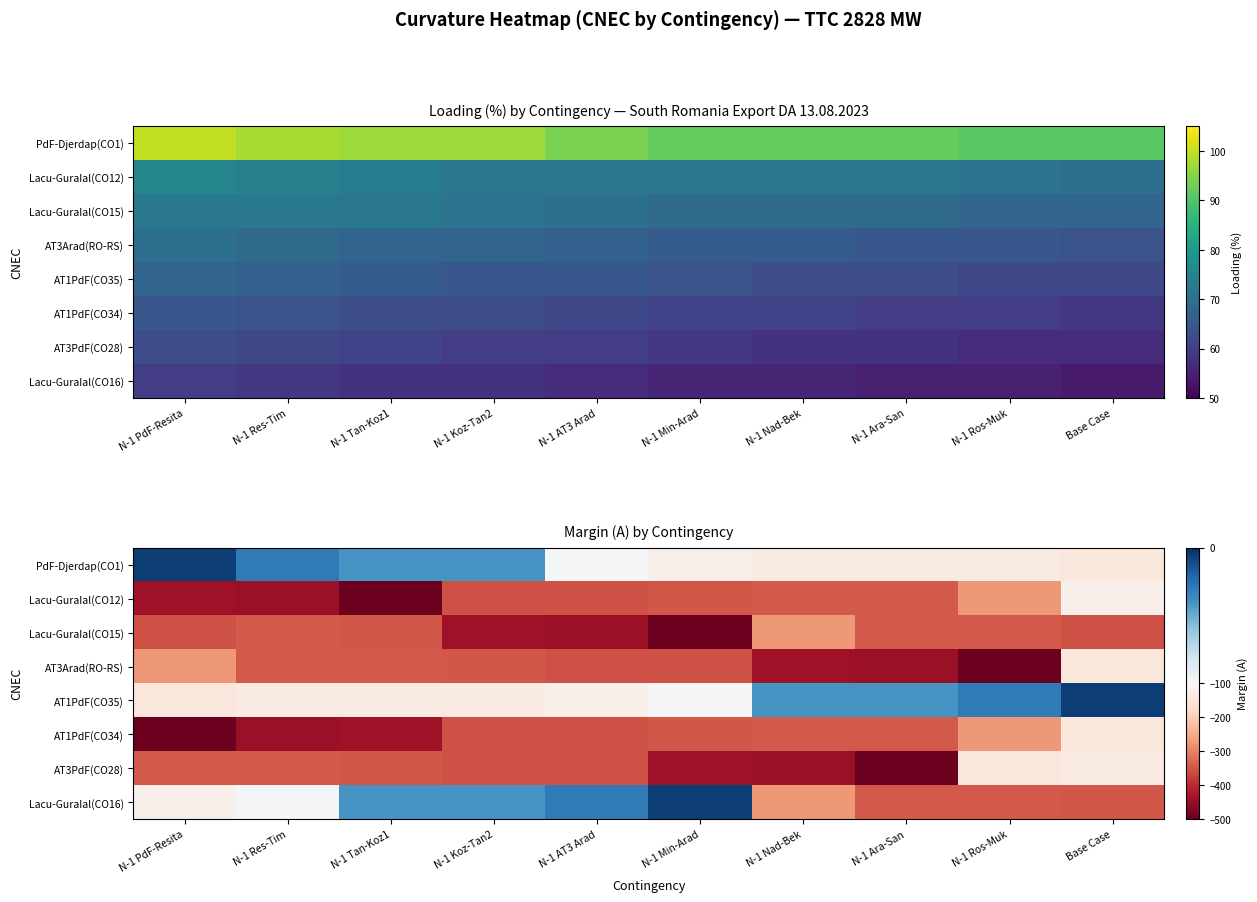

At which label is AT1PdF(CO34) closest to -318?

N-1 Ara-San